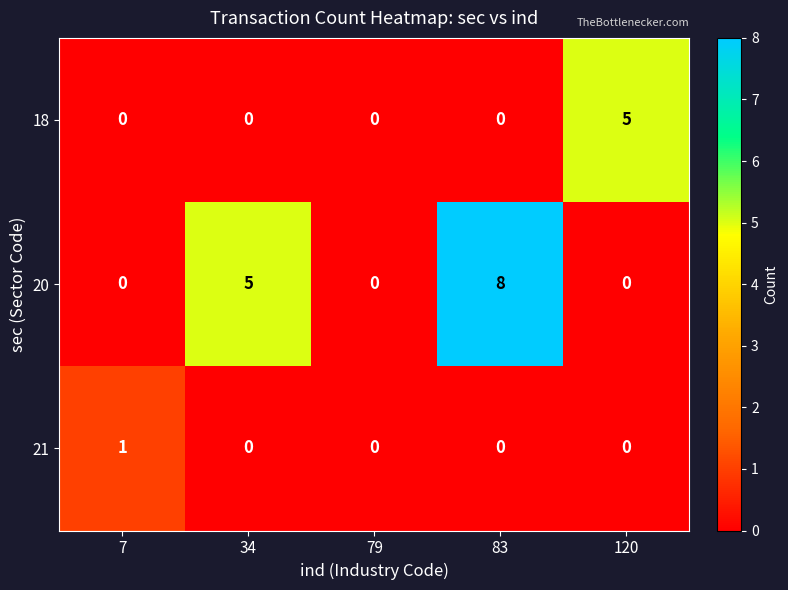

At which category is the sum across all series the highest?

83